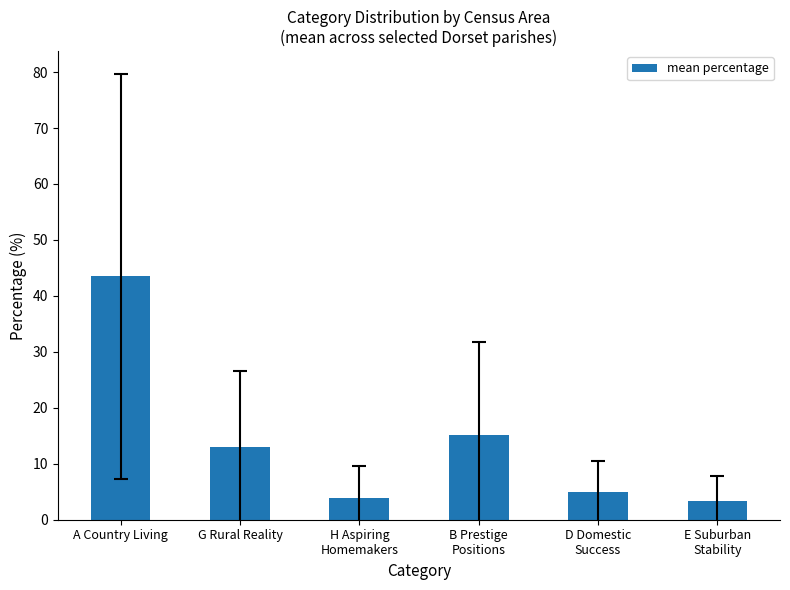

What is the difference between the maximum and minimum values?

40.1